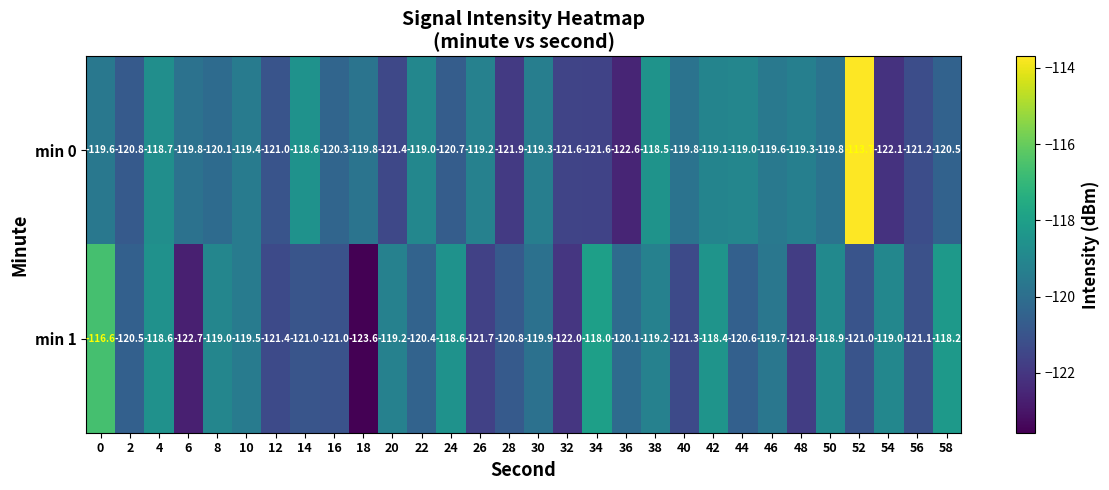

What is the difference between the second highest and minimum values in the min 0 series?

4.1